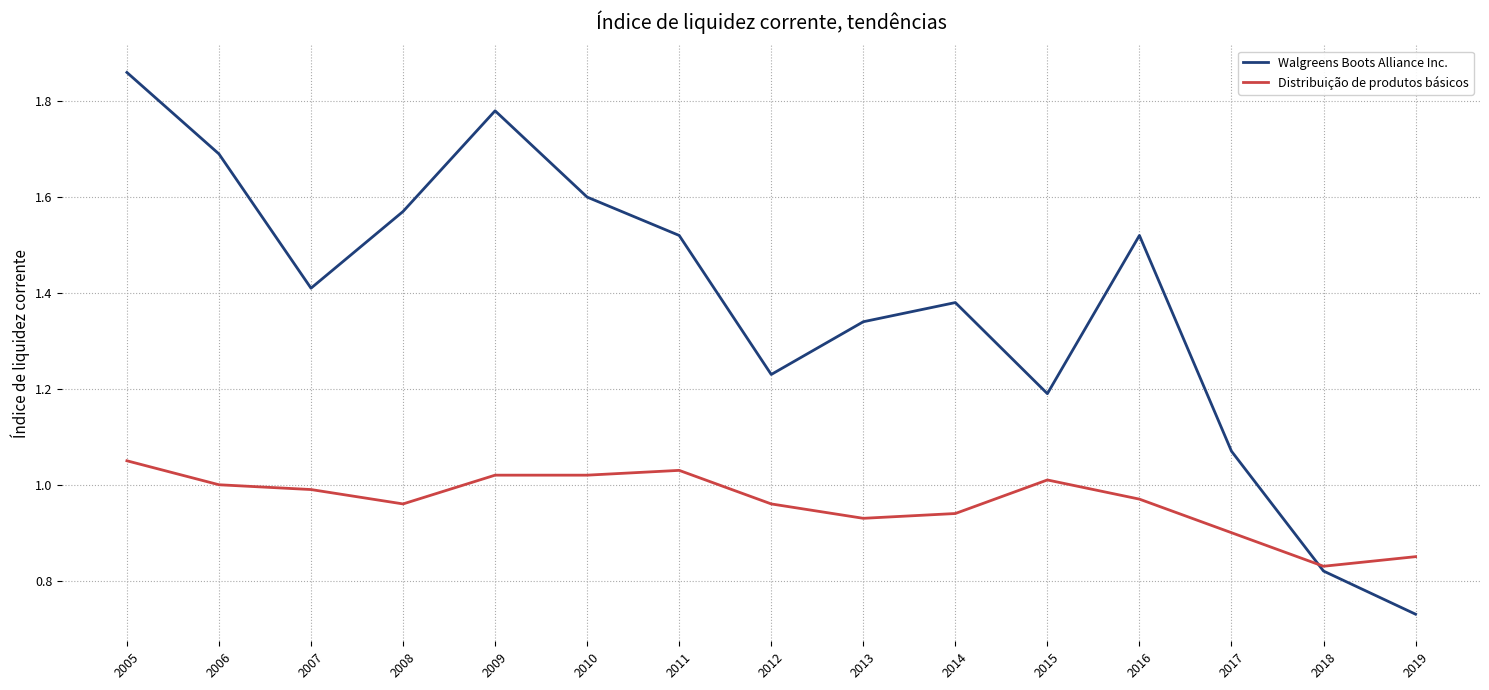

Rank the series at 2008 from lowest to highest value.

Distribuição de produtos básicos, Walgreens Boots Alliance Inc.